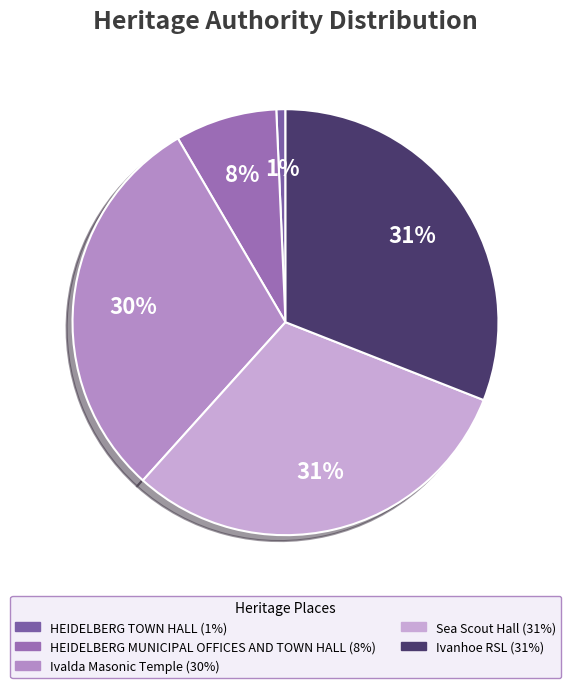

How many slices are in this pie chart?

5